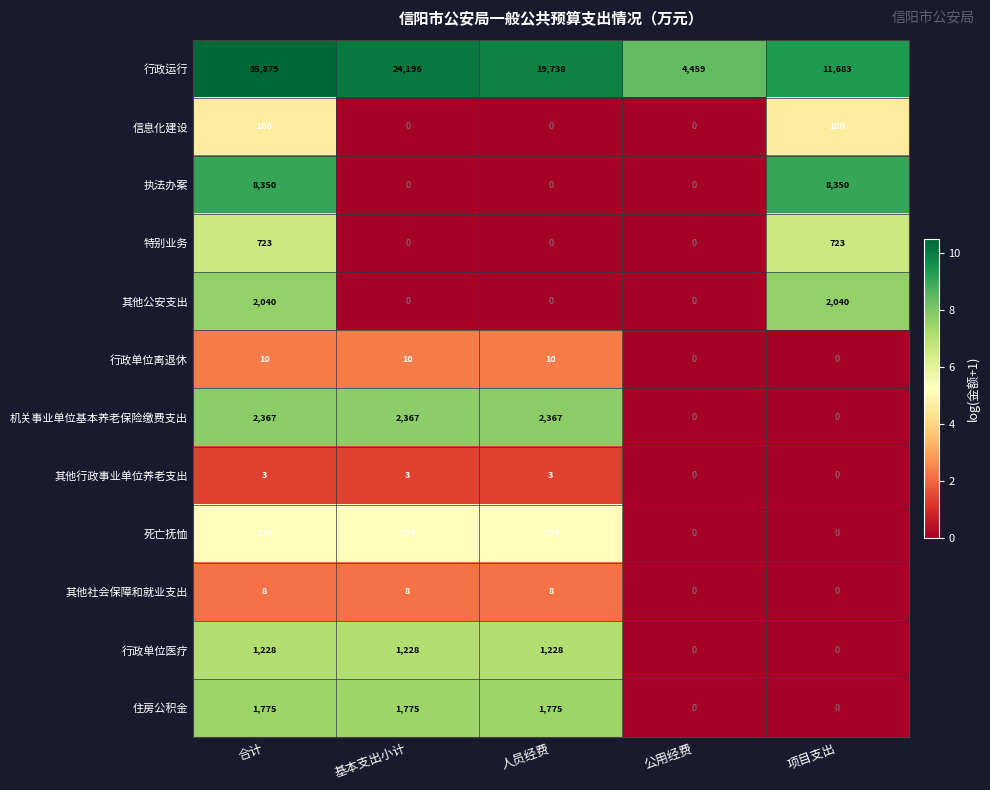

Between 基本支出小计 and 人员经费, which series saw the biggest shift?

行政运行